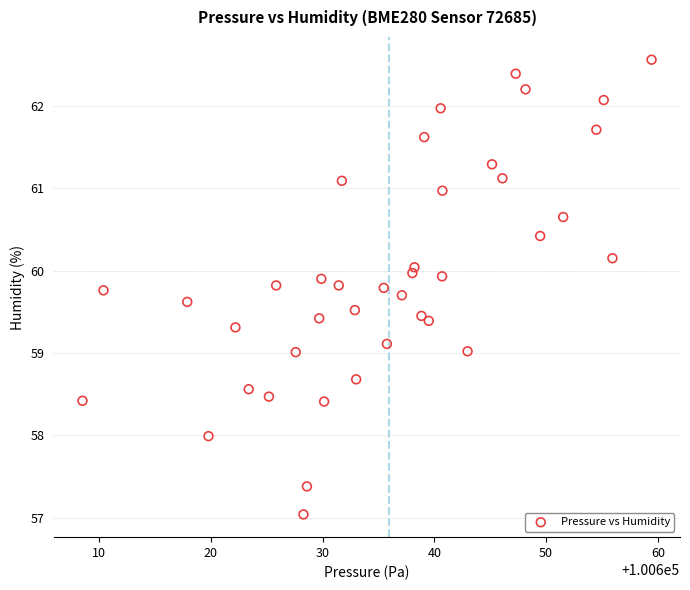

What is the range of Y values (max minus min)?

5.5